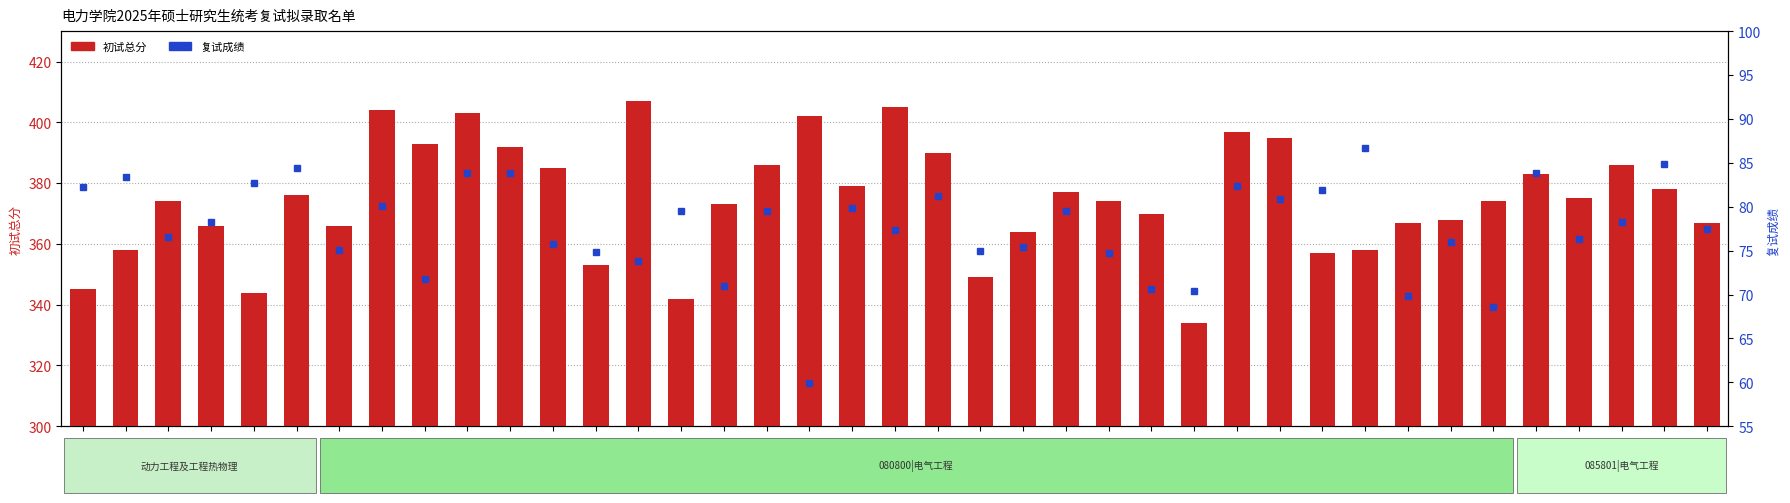

What is the label of the 20th bar from the right?

7380